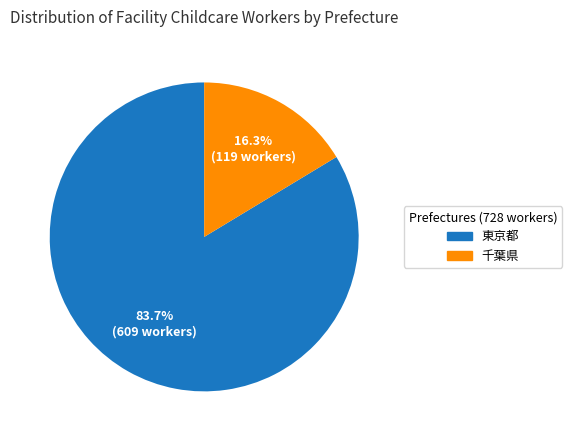

Is there a majority slice in this chart?

Yes